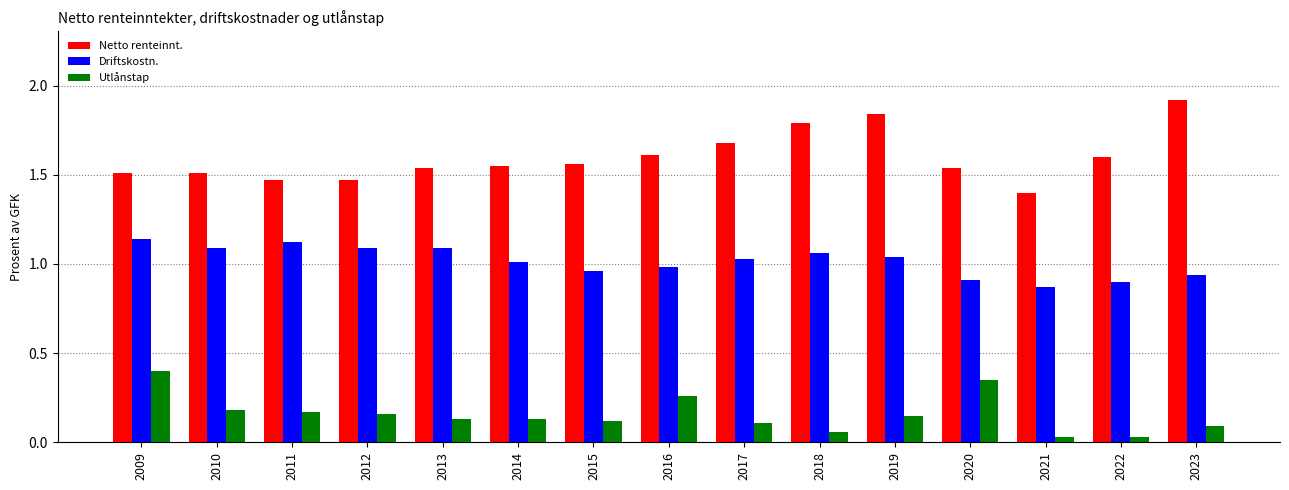

What is the minimum value for Netto renteinnt.?

1.4